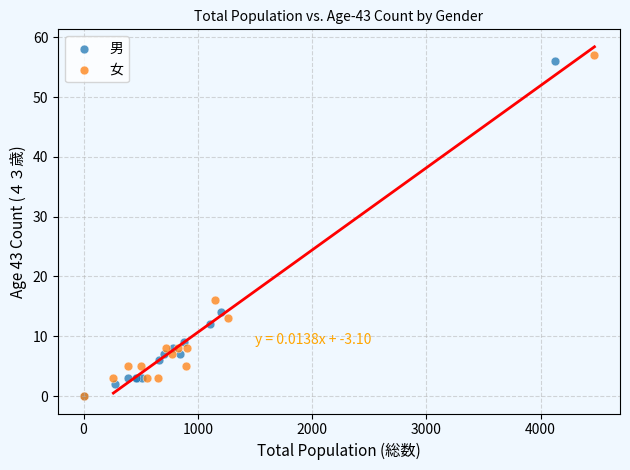

Which series has the largest Y range (max minus min)?

女